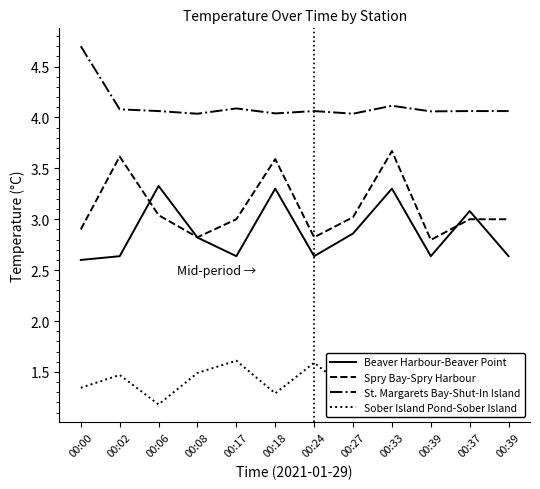

Rank the series at 00:06 from lowest to highest value.

Sober Island Pond-Sober Island, Spry Bay-Spry Harbour, Beaver Harbour-Beaver Point, St. Margarets Bay-Shut-In Island